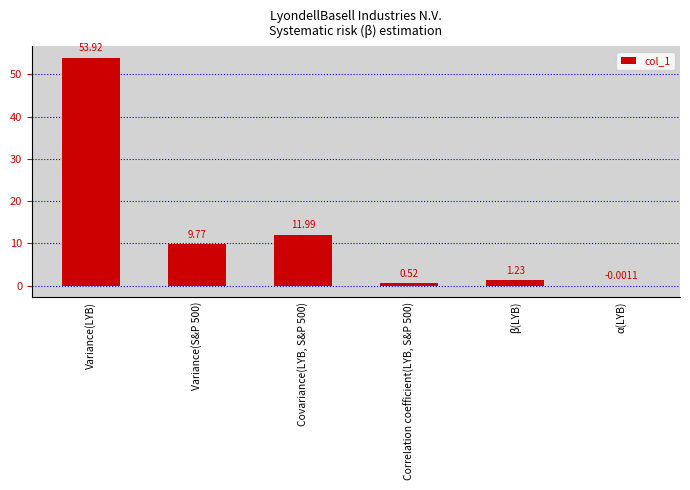

How many data points are above 9?

3